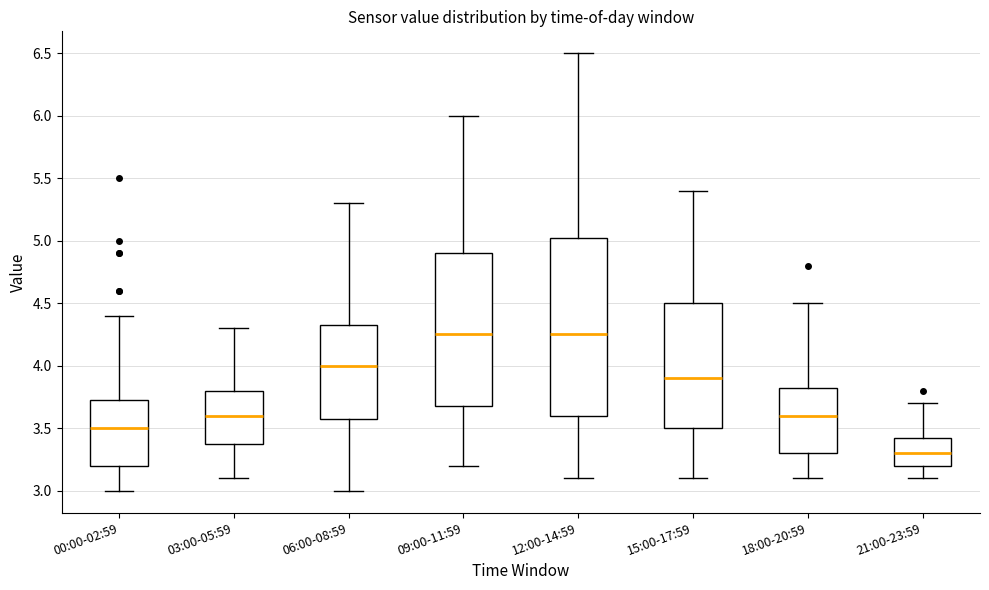

Reading left to right, transcribe this box plot: for each box, give where its median line is, the range the box spans, and where its two whiskers end, as read against the y-axis. The values are not printed on the chart, so give them approximately, as read against the axis.

00:00-02:59: median 3.50, box 3.20 to 3.75, whiskers 3.00 to 4.40
03:00-05:59: median 3.60, box 3.40 to 3.80, whiskers 3.10 to 4.30
06:00-08:59: median 4.00, box 3.60 to 4.35, whiskers 3.00 to 5.30
09:00-11:59: median 4.25, box 3.70 to 4.90, whiskers 3.20 to 6.00
12:00-14:59: median 4.25, box 3.60 to 5.05, whiskers 3.10 to 6.50
15:00-17:59: median 3.90, box 3.50 to 4.50, whiskers 3.10 to 5.40
18:00-20:59: median 3.60, box 3.30 to 3.85, whiskers 3.10 to 4.50
21:00-23:59: median 3.30, box 3.20 to 3.45, whiskers 3.10 to 3.70